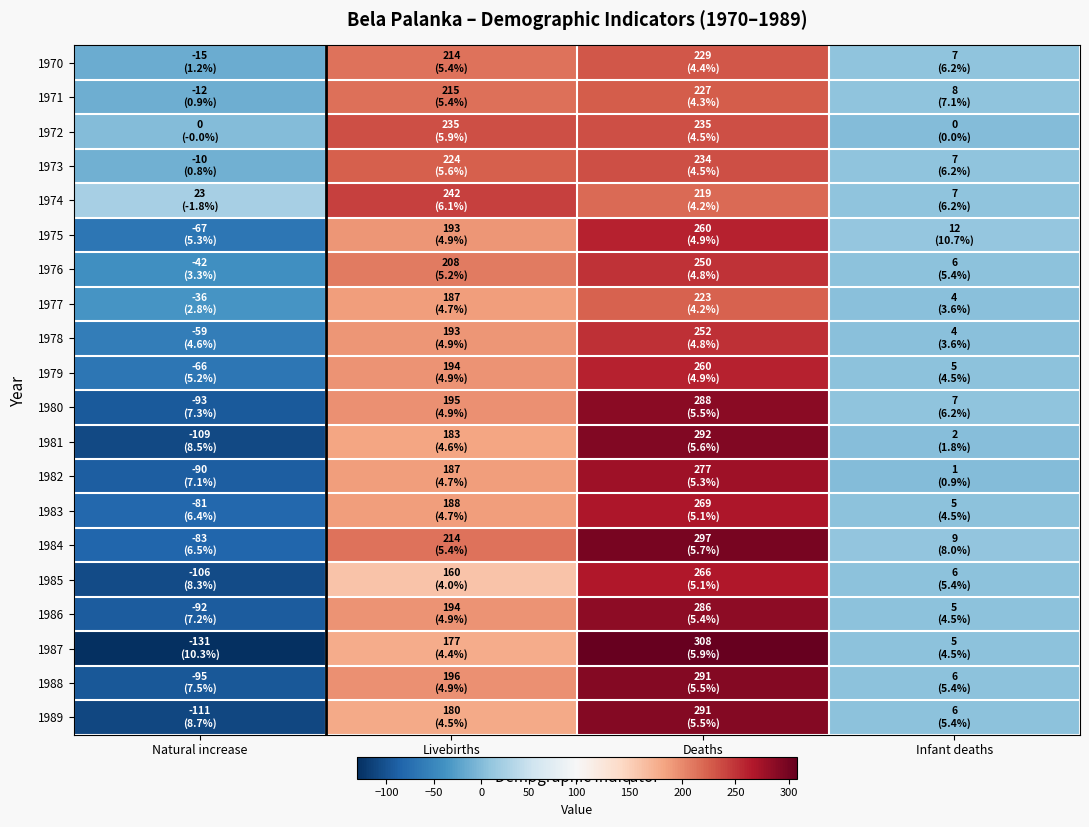

What is the total value across all series at Infant deaths?

112